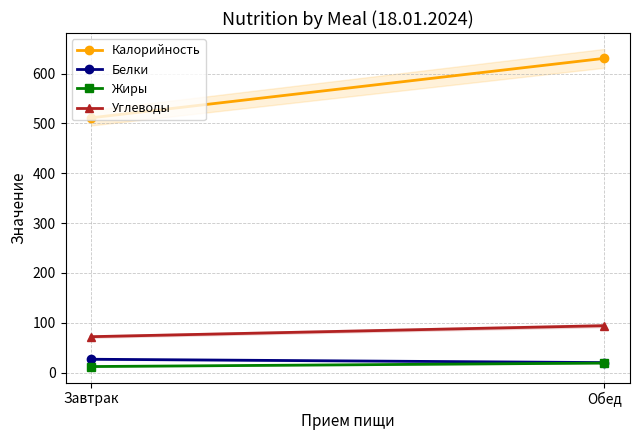

At which label does Углеводы reach its peak?

Обед